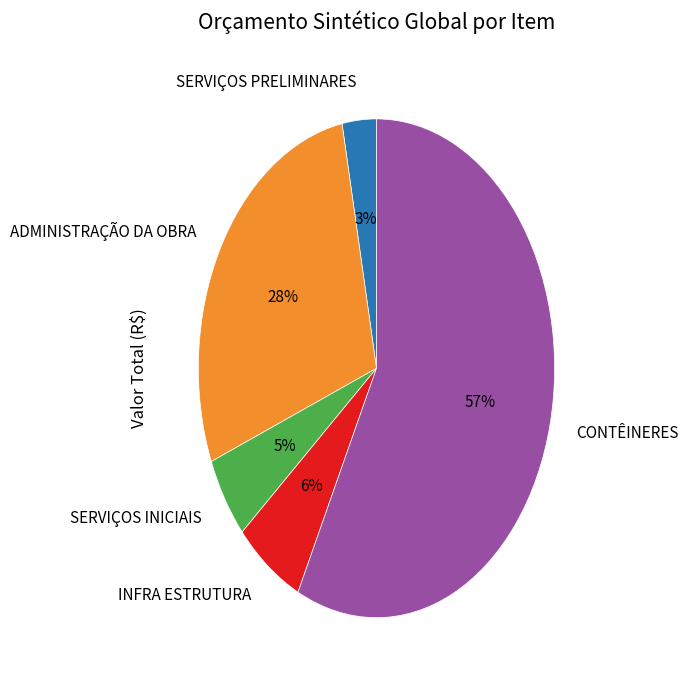

Which slice is the largest?

CONTÊINERES